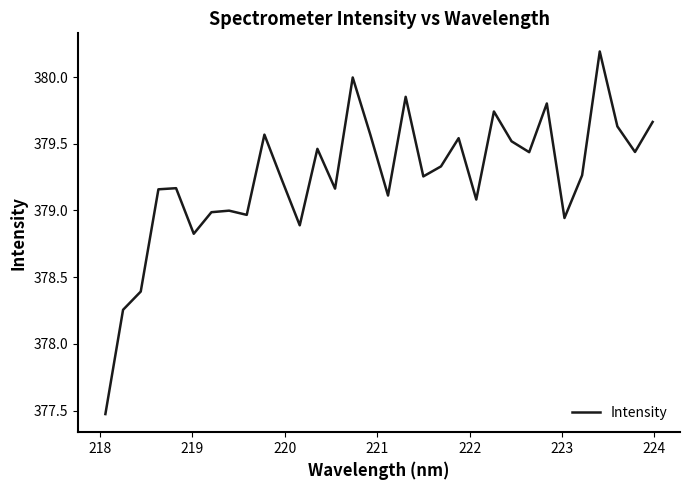

What is the minimum value shown in the chart?

377.5